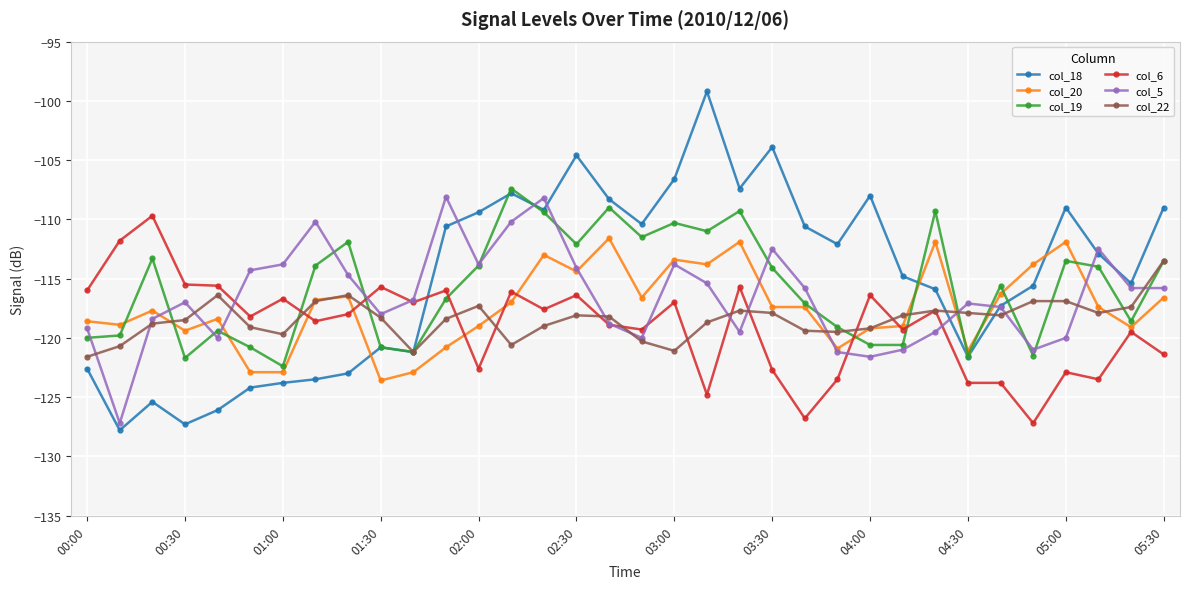

What is the value of the col_19 point at the 13th from the left?

-113.9